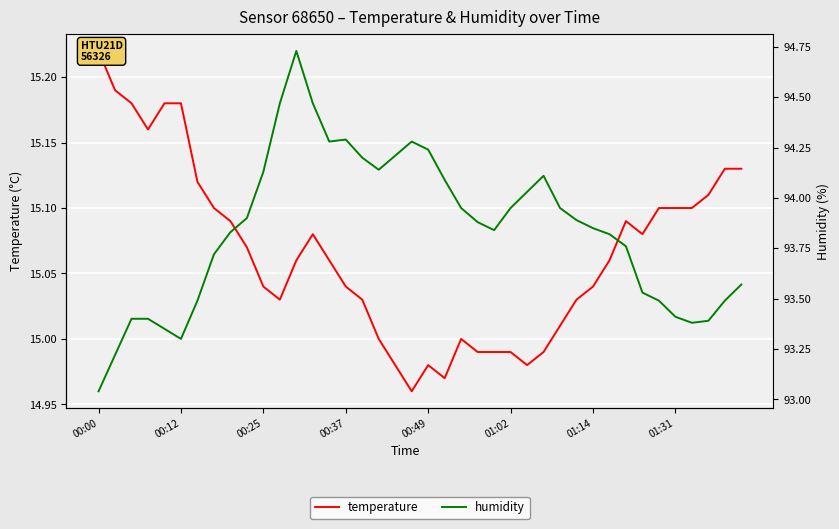

The humidity series shows 94.1 at 27. True or false?

True